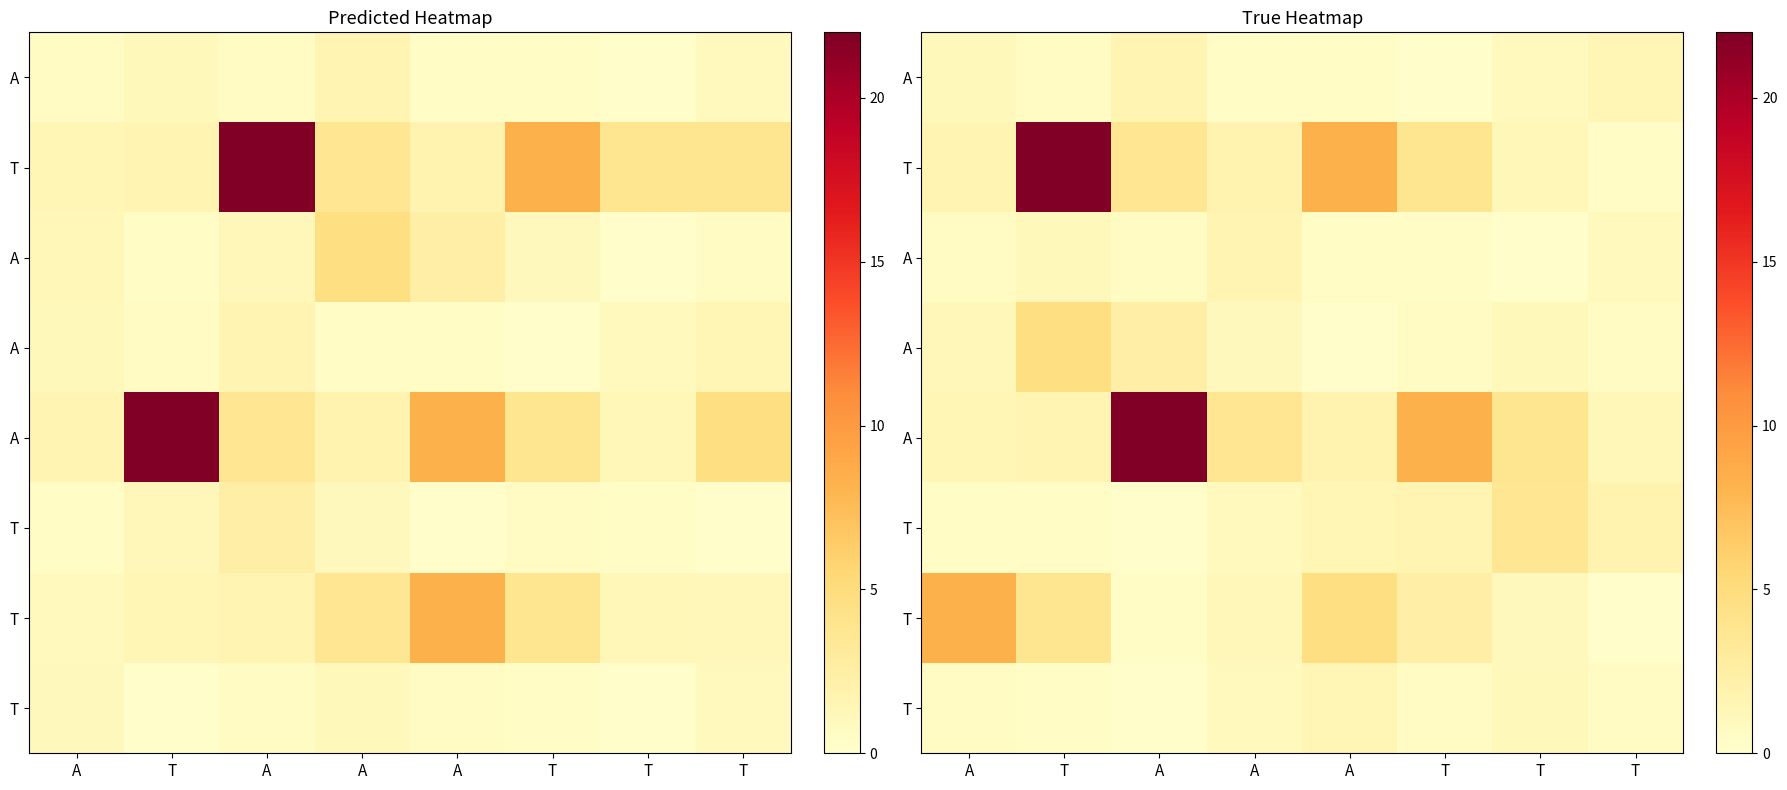

Which label corresponds to the smallest value in the chart?

T